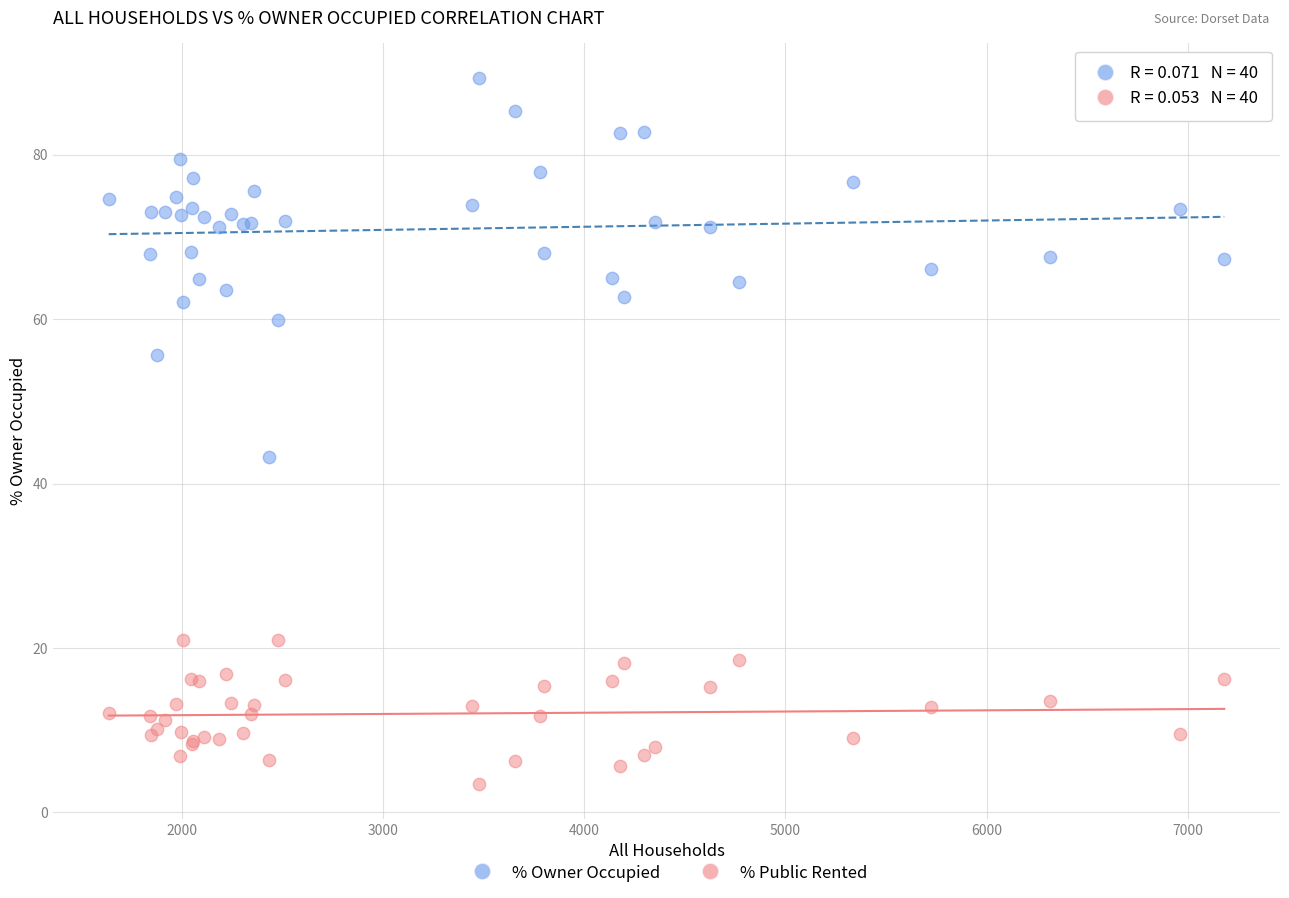

What are all the series names shown in the legend?

% Owner Occupied, % Public Rented